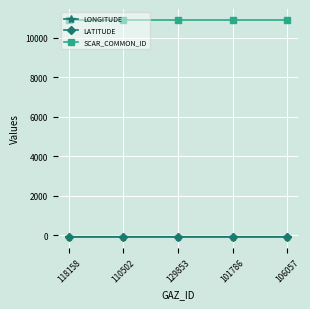

Does the chart have visible grid lines?

Yes